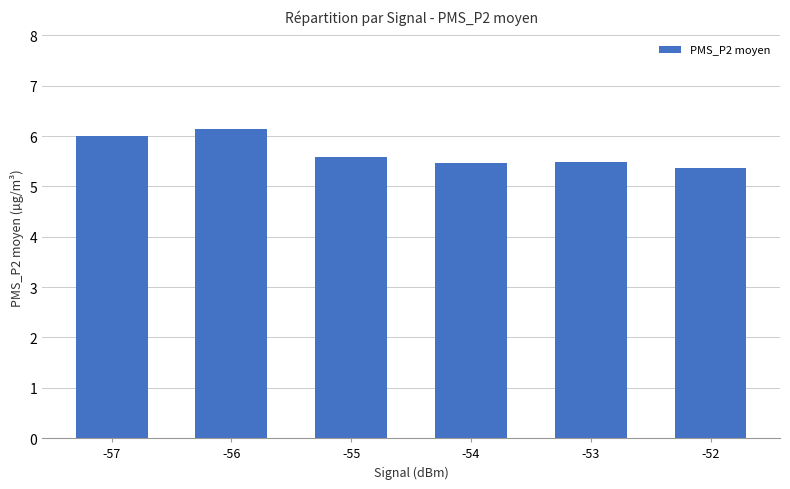

Reading left to right, list all the values displayed in this chart.

6.0	6.1	5.6	5.5	5.5	5.4